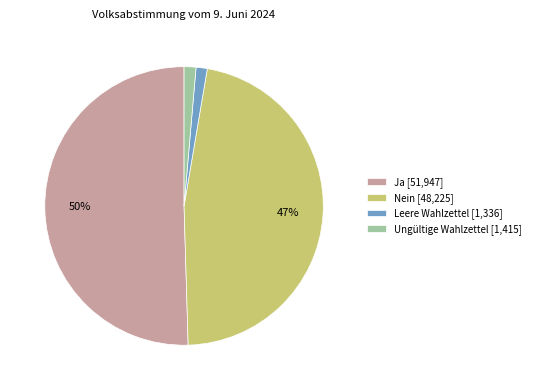

To the nearest percent, what portion does Nein represent?

47%